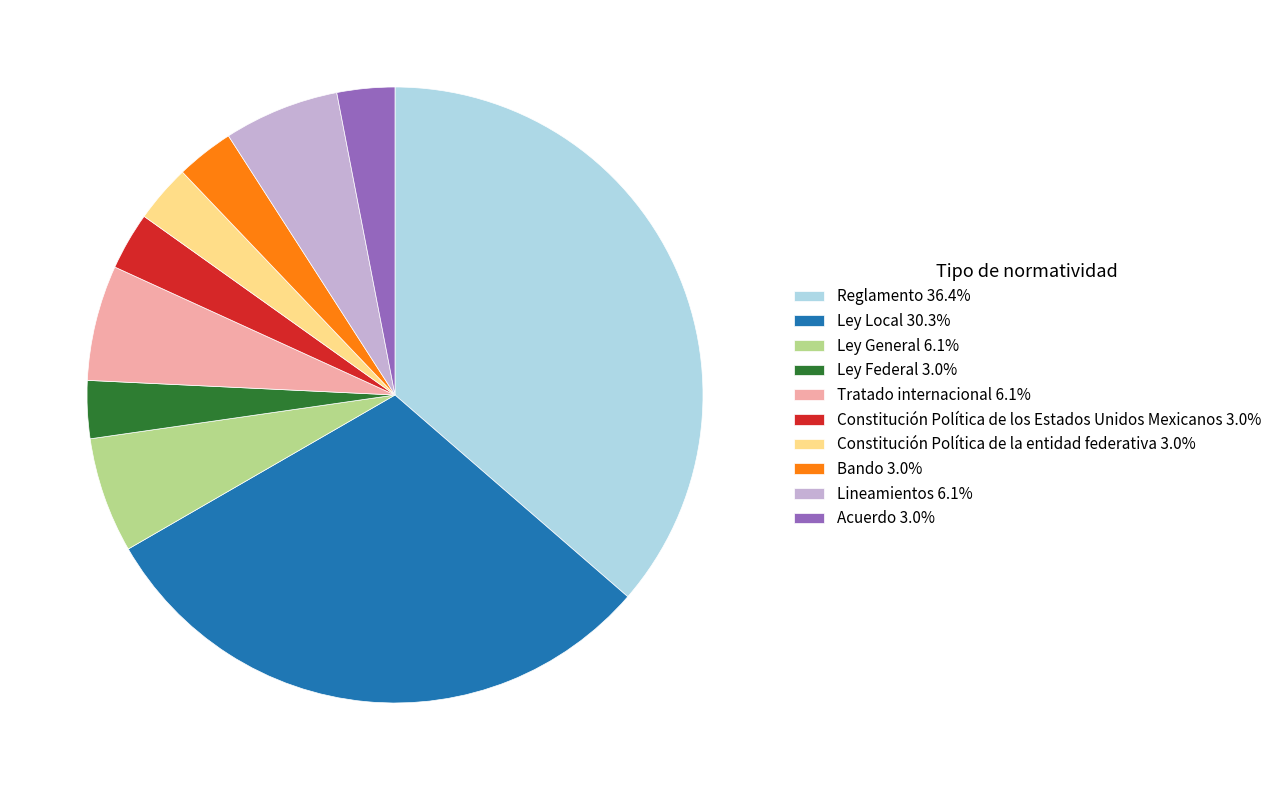

Does any single category account for the majority?

No